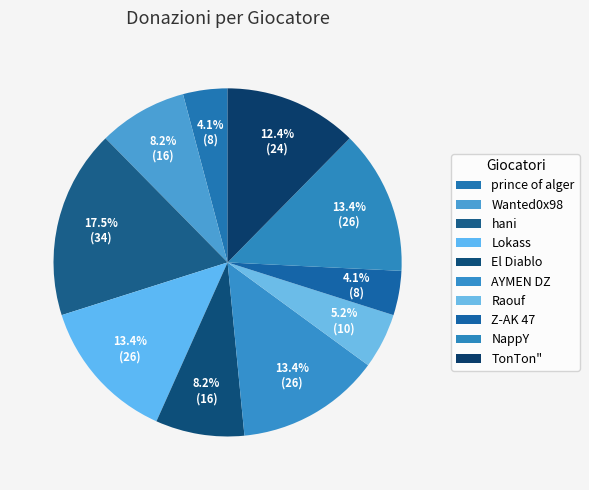

Between AYMEN DZ and Z-AK 47, which is larger?

AYMEN DZ